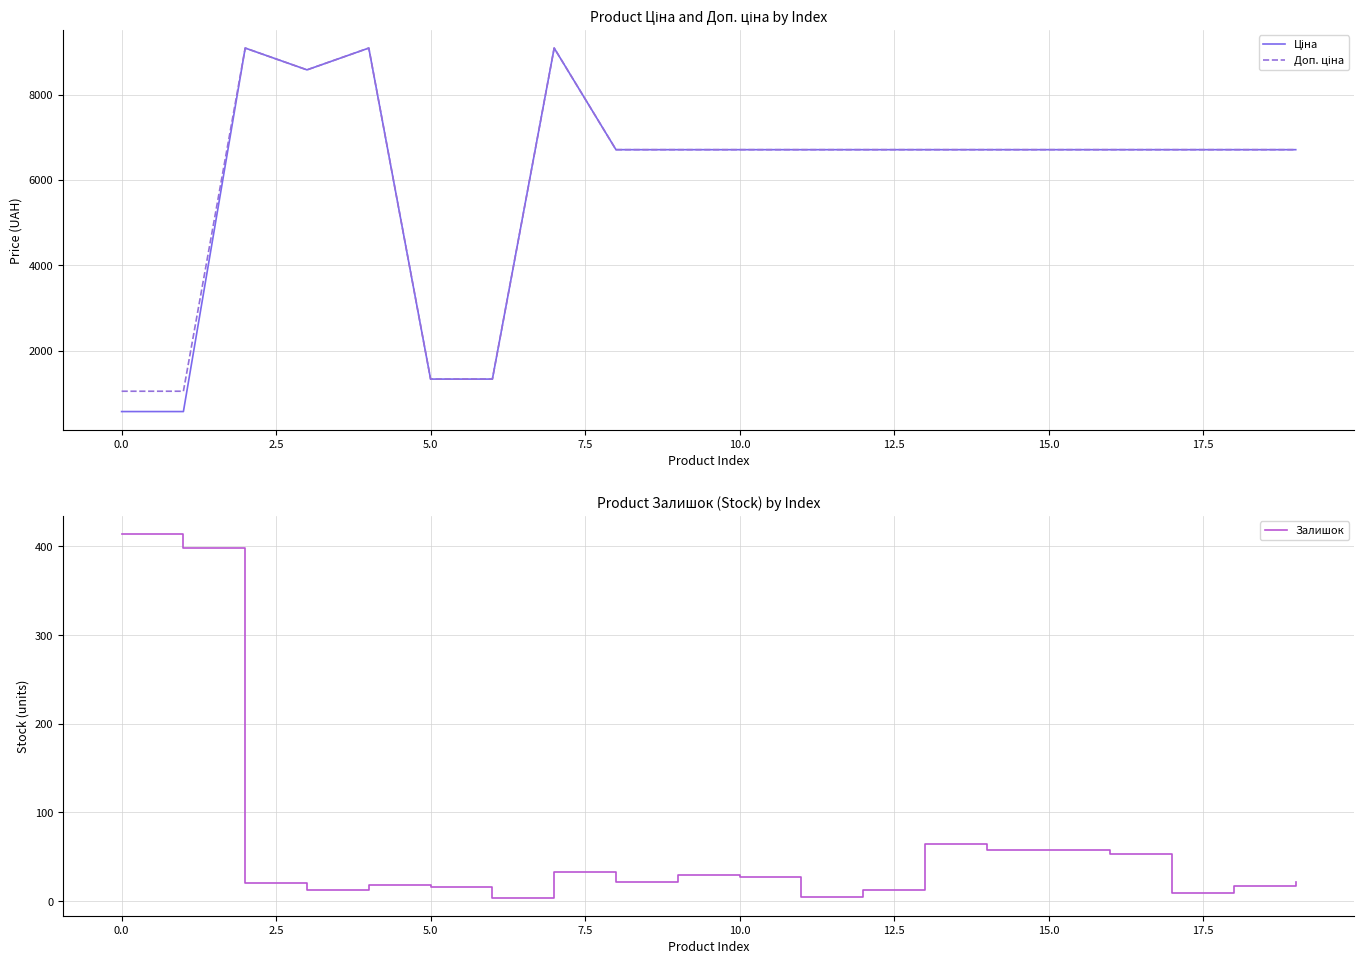

Is this an area chart (filled region under the line)?

No